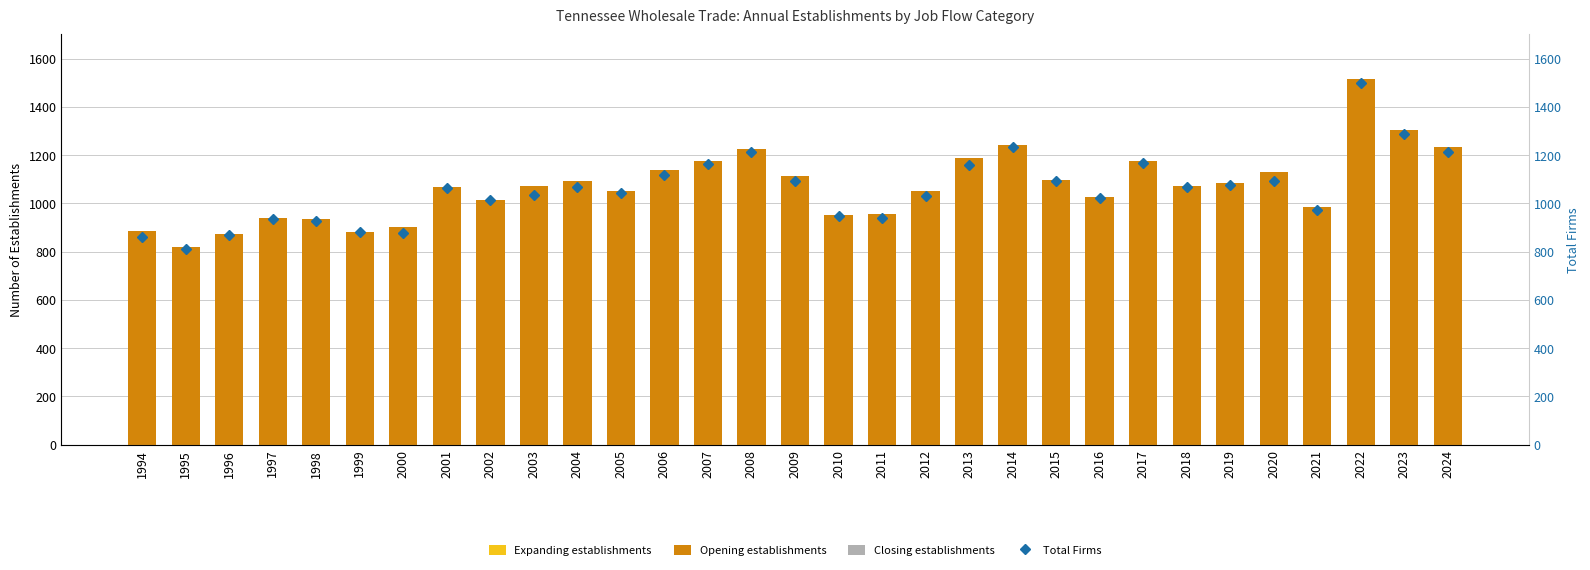

At how many categories does at least one series exceed 1056?

17